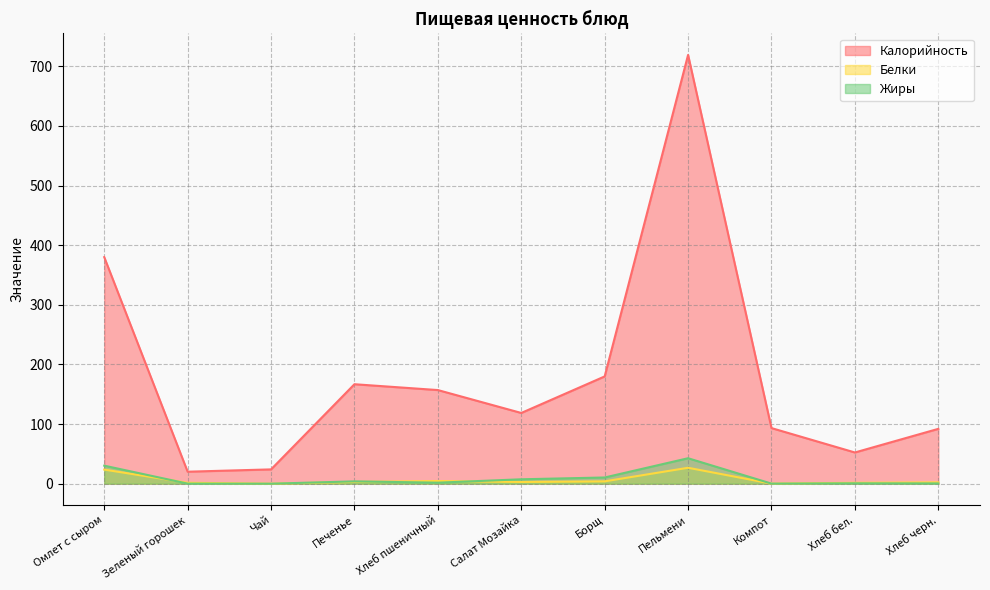

Reading left to right, list all the values displayed in this chart.

Калорийность: 379.9	20.1	24.0	166.8	157.0	118.6	179.9	719.0	93.2	52.3	92.0
Белки: 23.6	1.6	0.0	3.0	4.5	2.9	3.9	26.7	0.1	1.5	2.2
Жиры: 30.2	0.1	0.0	3.9	1.7	7.4	10.4	42.7	0.1	0.6	0.4